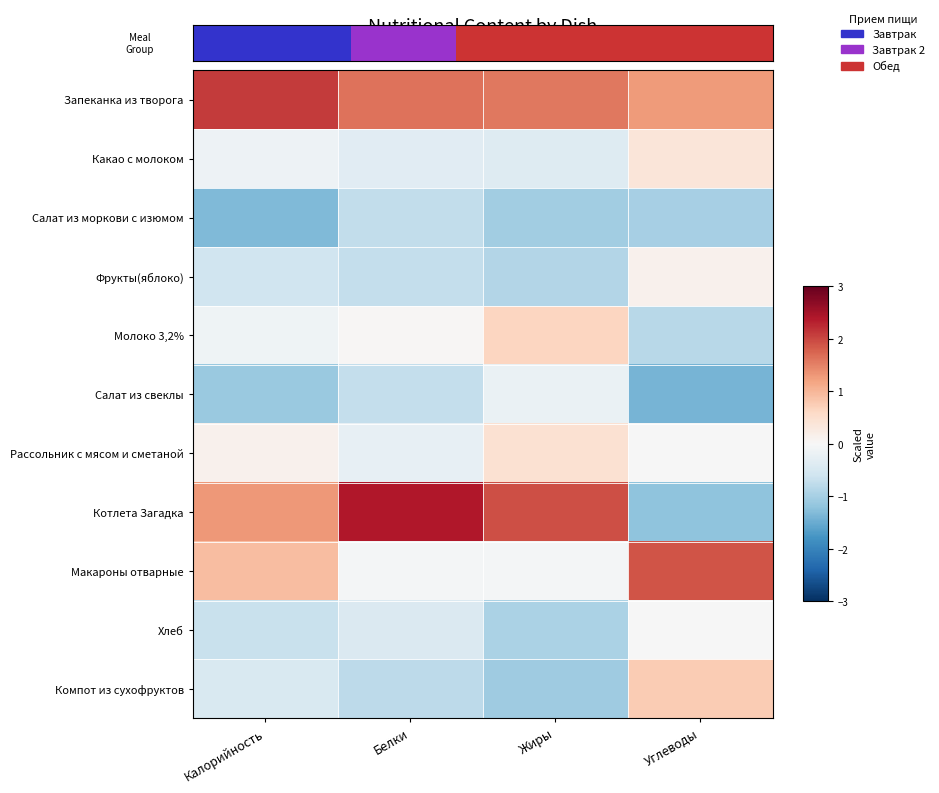

How many values in the Котлета Загадка series exceed 1?

3